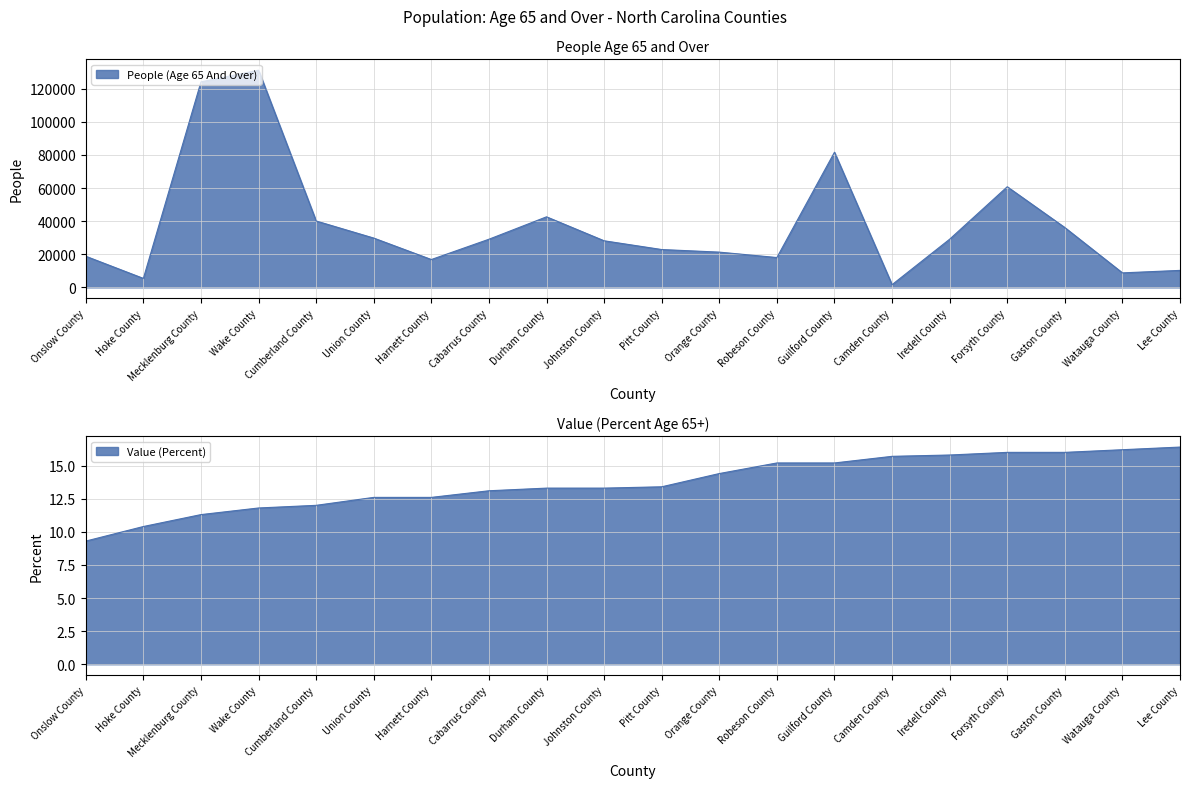

Is the value of Value (Percent) at Gaston County greater than the value of People (Age 65 And Over) at Cabarrus County?

No